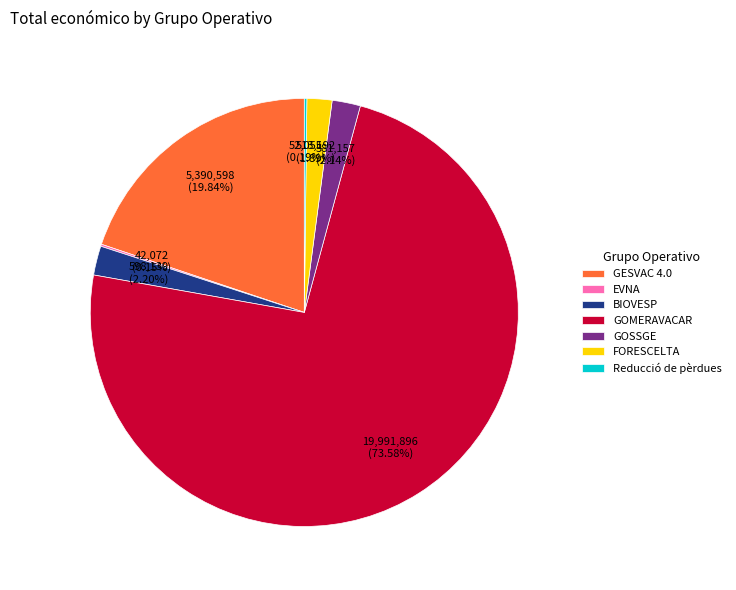

To the nearest percent, what is the difference between the GESVAC 4.0 and FORESCELTA slice percentages?

18%